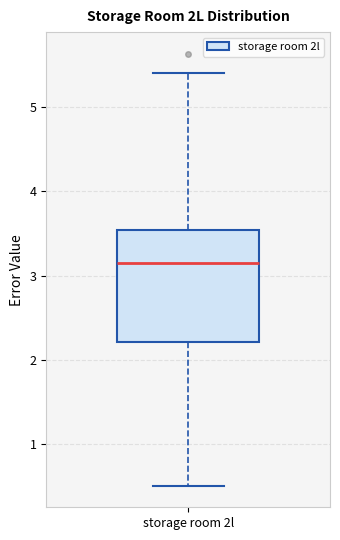

Where is the upper edge of the box for storage room 2l on the y-axis? The values are not printed on the chart, so give them approximately, as read against the axis.

3.5